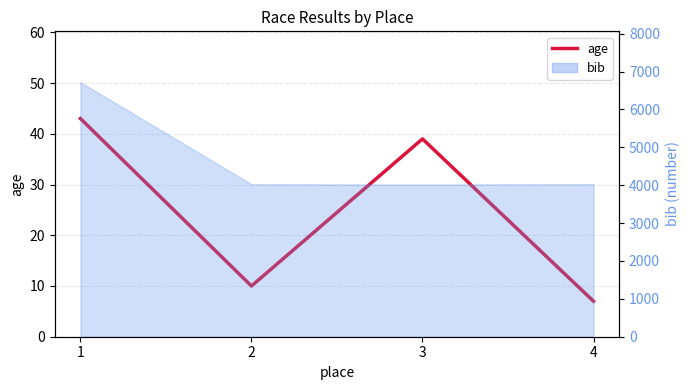

What is the sum of the values at 1 and 2?

53